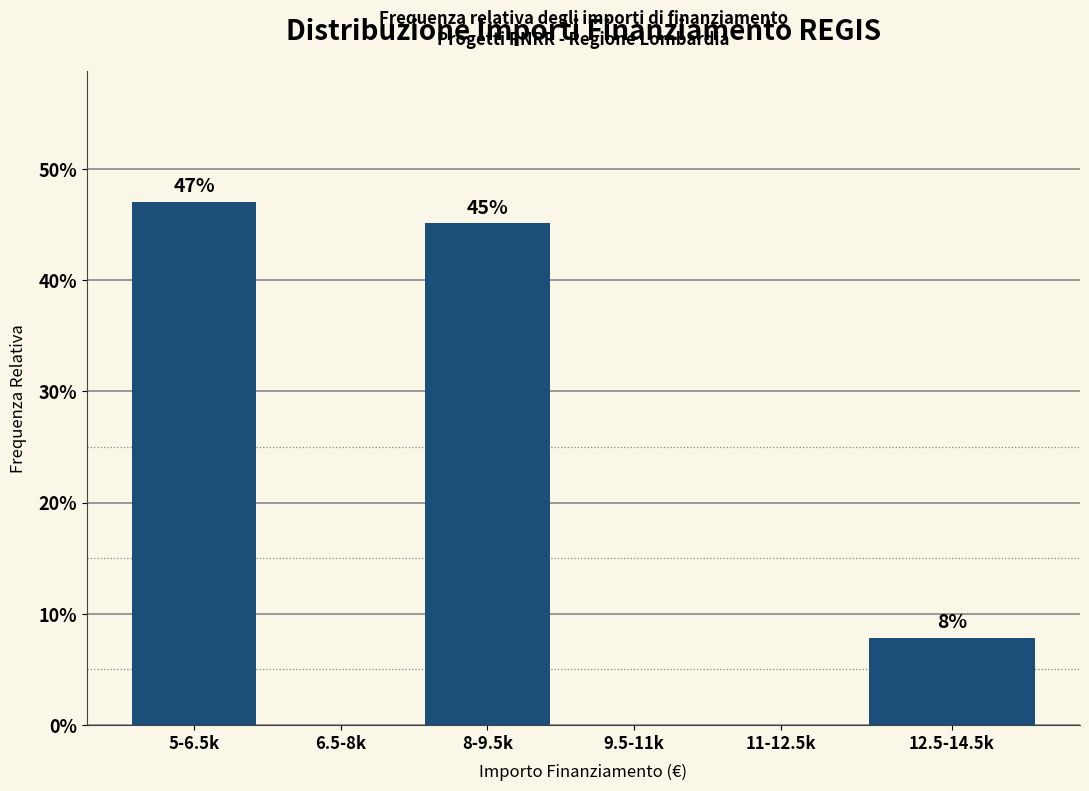

Where does the data first go above 7?

5-6.5k